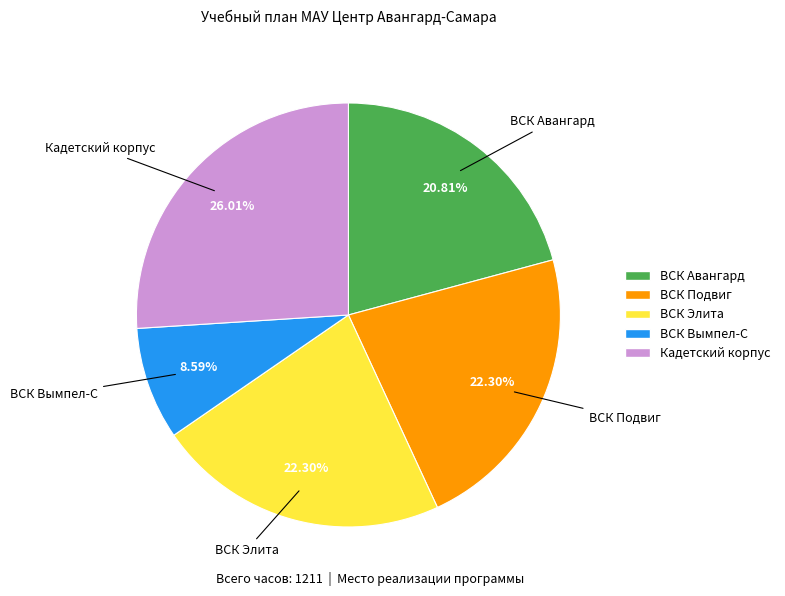

What percentage is the ВСК Элита slice, to the nearest percent?

22%